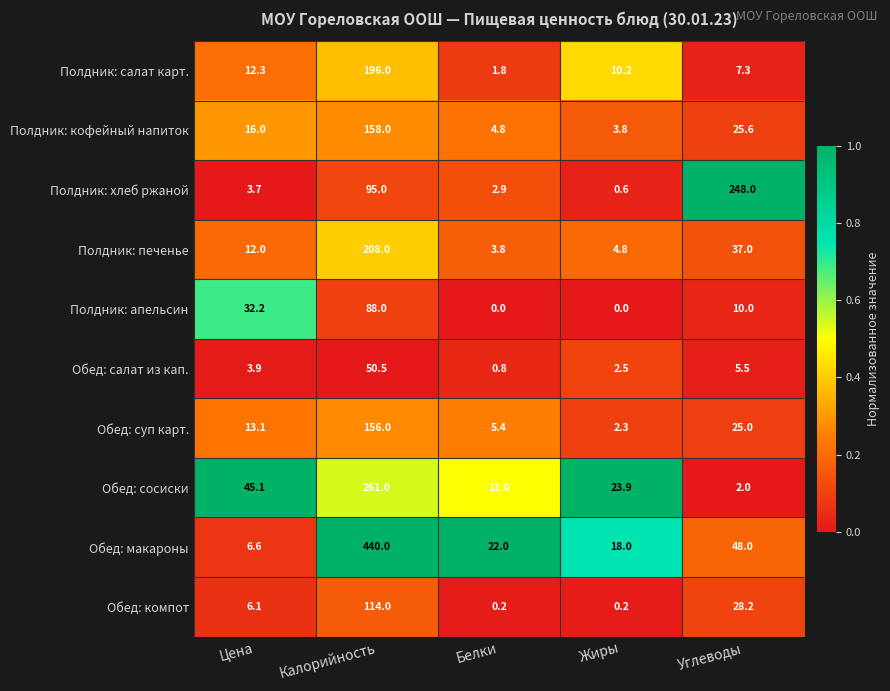

What is the spread (max minus min) of values at Белки?

22.0